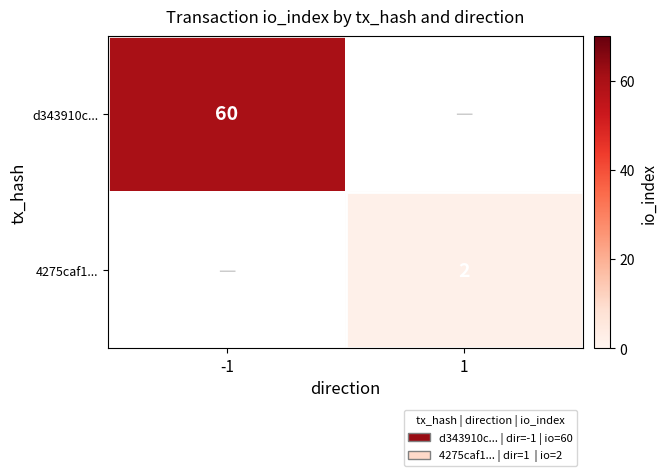

The value of d343910c... at -1 is 38. True or false?

False